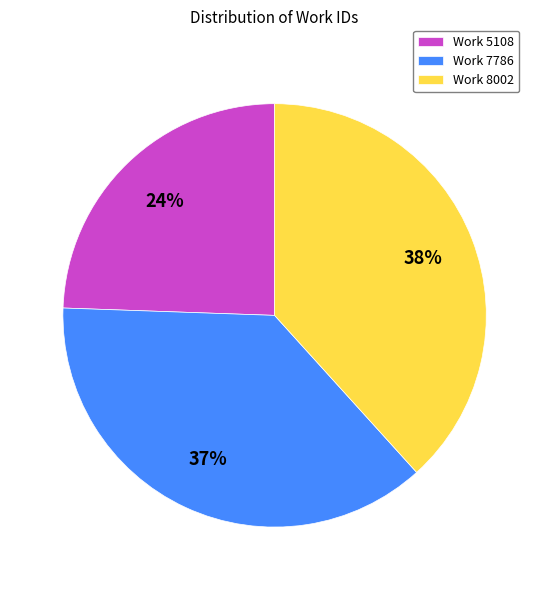

To the nearest percent, what is the average slice percentage?

33%